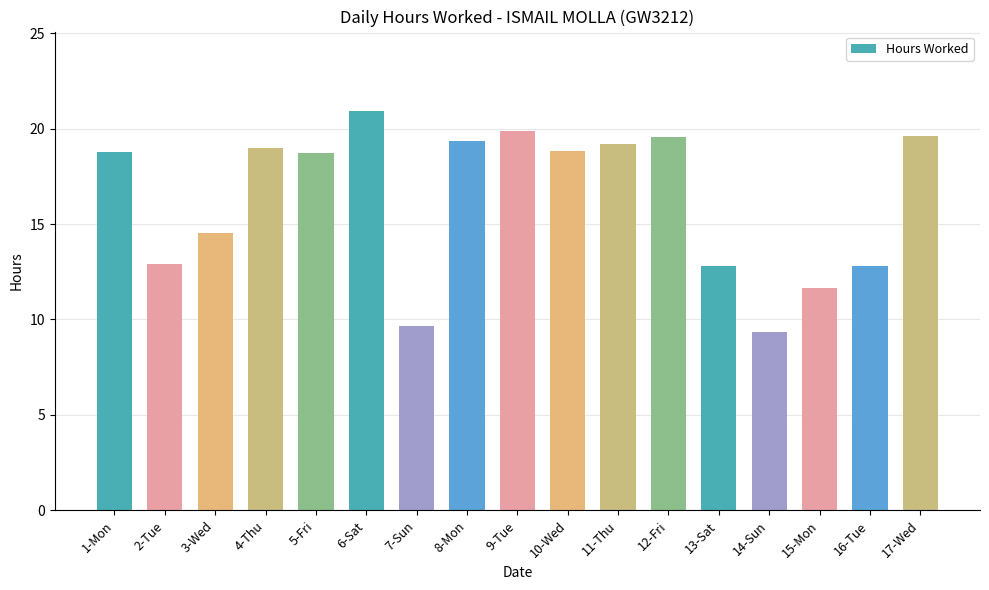

What is the difference between the second highest and minimum values?

10.5